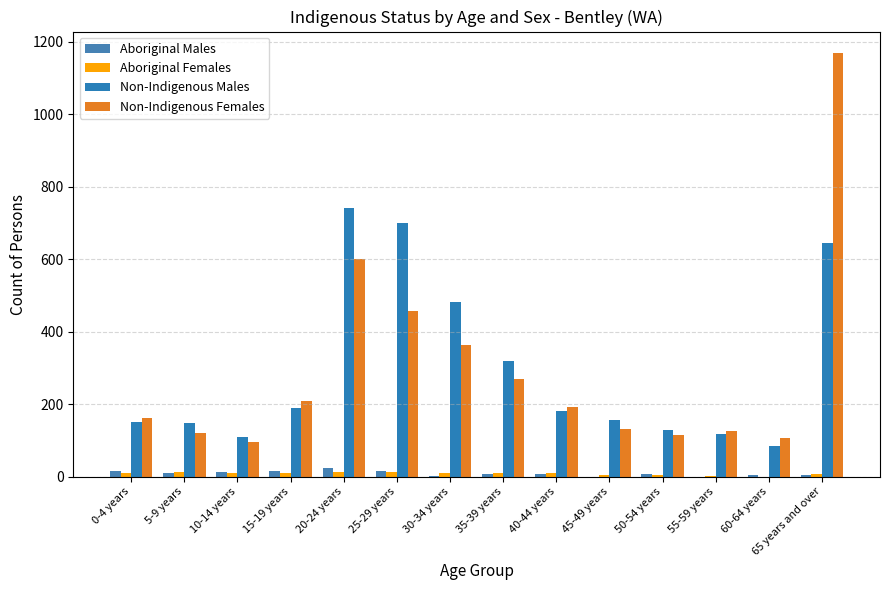

What is the difference between the second highest and minimum values in the Non-Indigenous Males series?

614